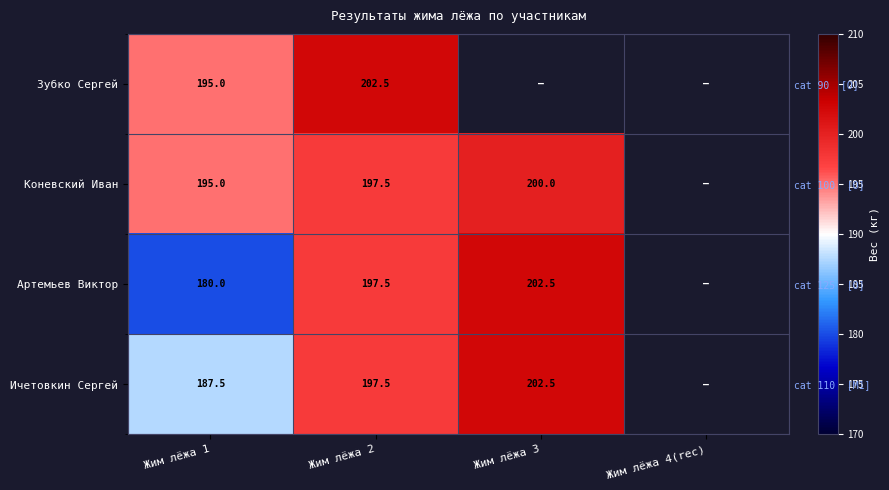

Which category has the highest value across all series?

Жим лёжа 2